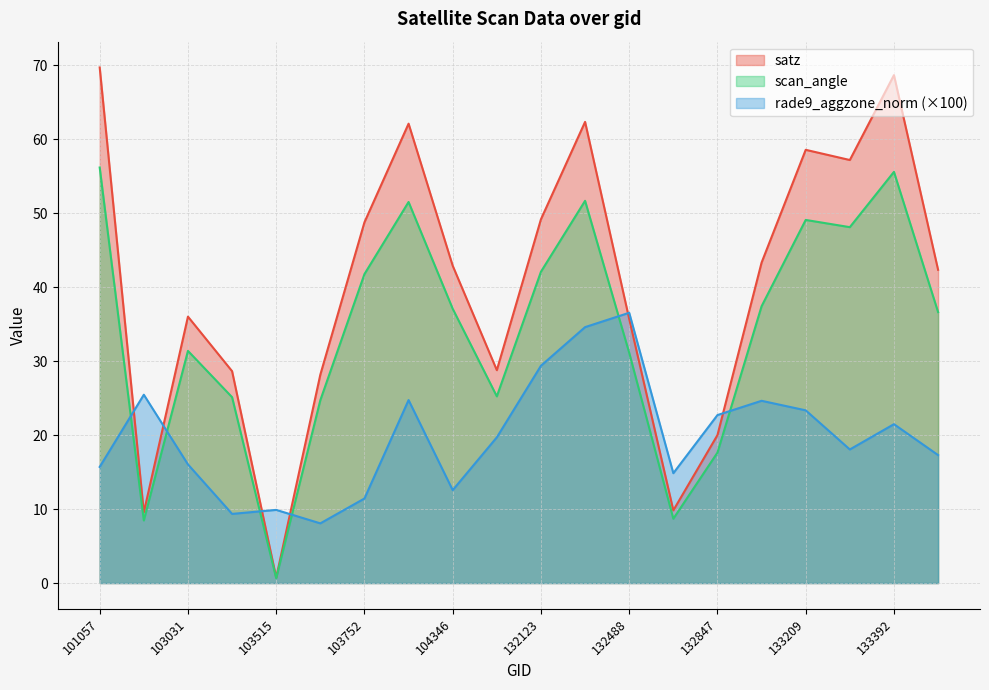

Where is the first local minimum for scan_angle?

102911